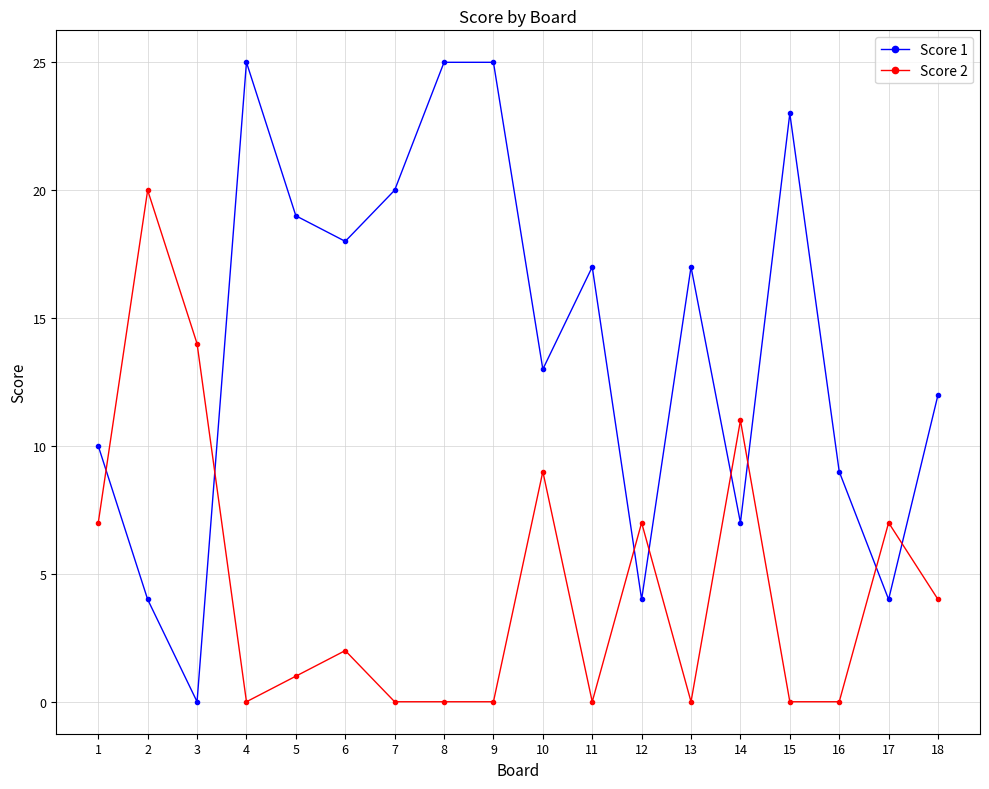

Count the number of data series in this chart.

2